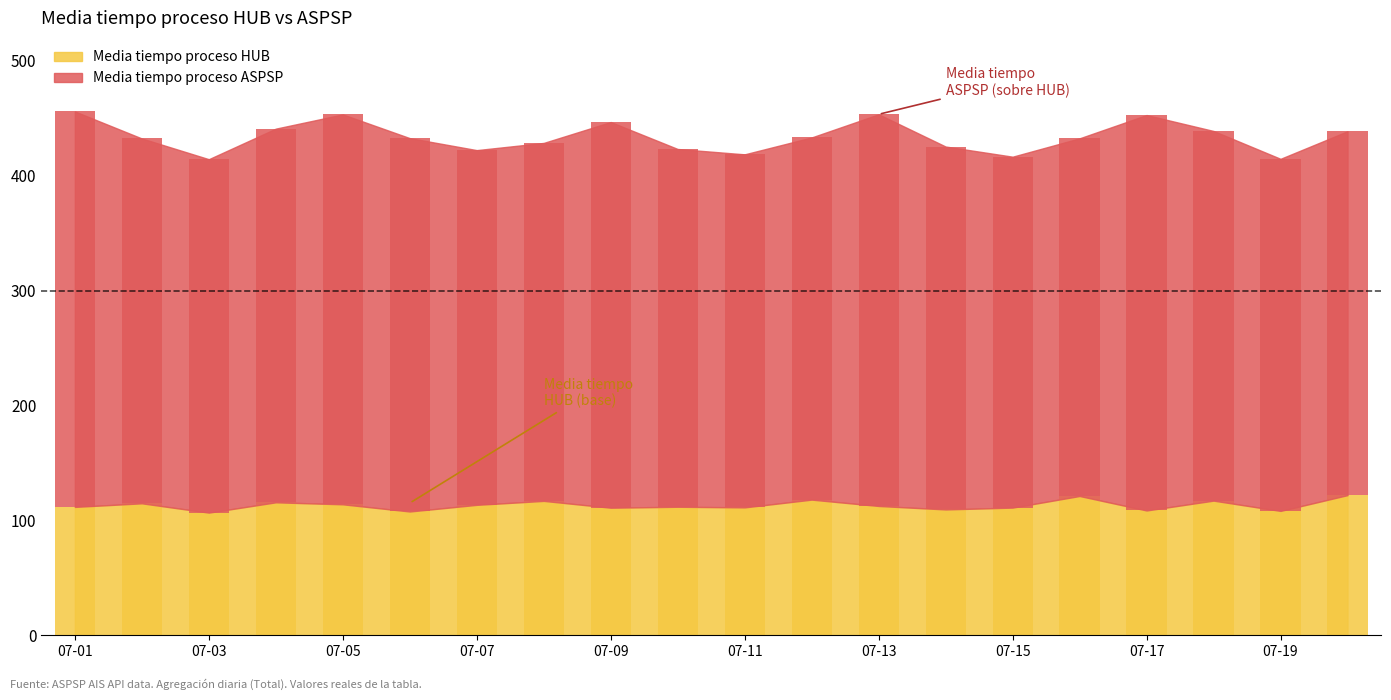

What is the average value of the Media tiempo proceso HUB series?

114.7